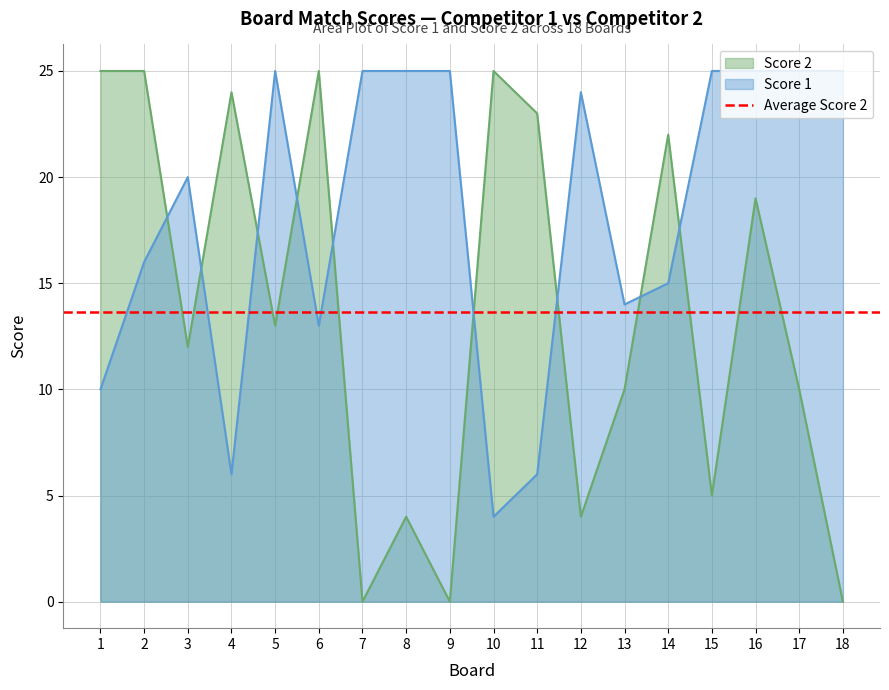

What is the sum of all Score 1 values?

328